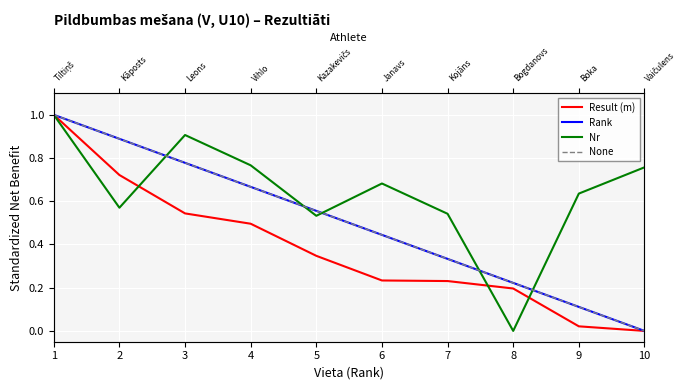

Which series has the widest spread of values?

Result (m)